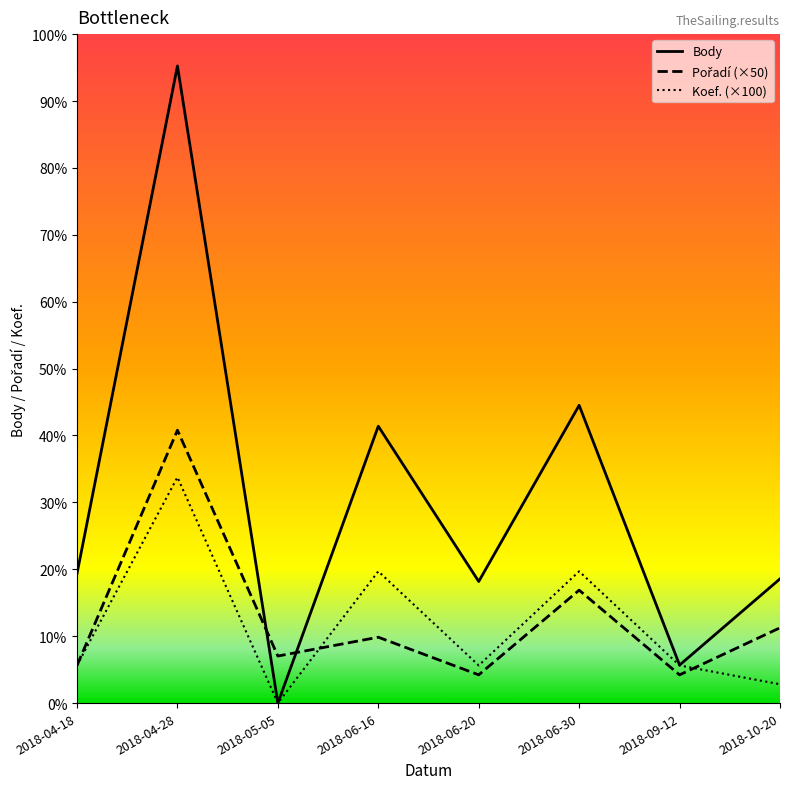

Is the value of Pořadí (×50) at 2018-06-16 greater than the value of Koef. (×100) at 2018-06-30?

No